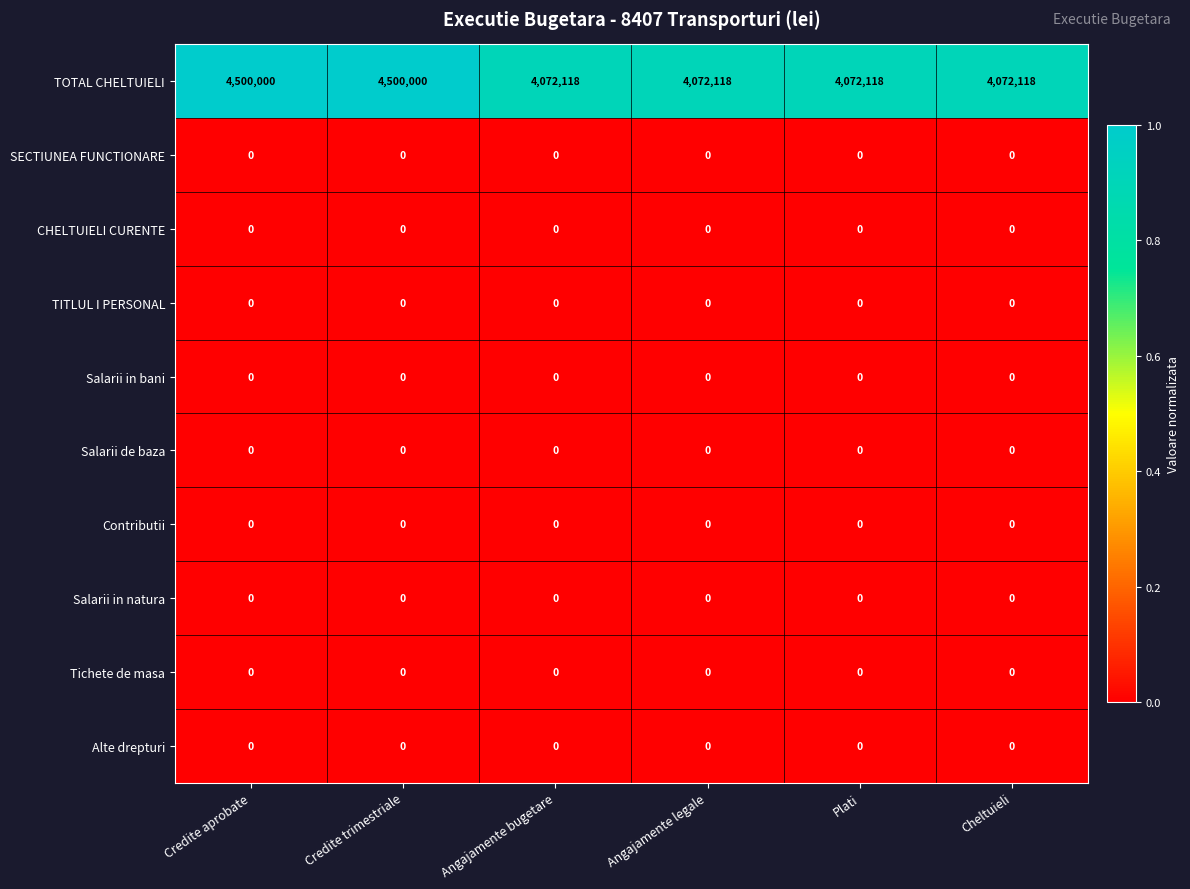

Which series has the largest range (max minus min)?

TOTAL CHELTUIELI